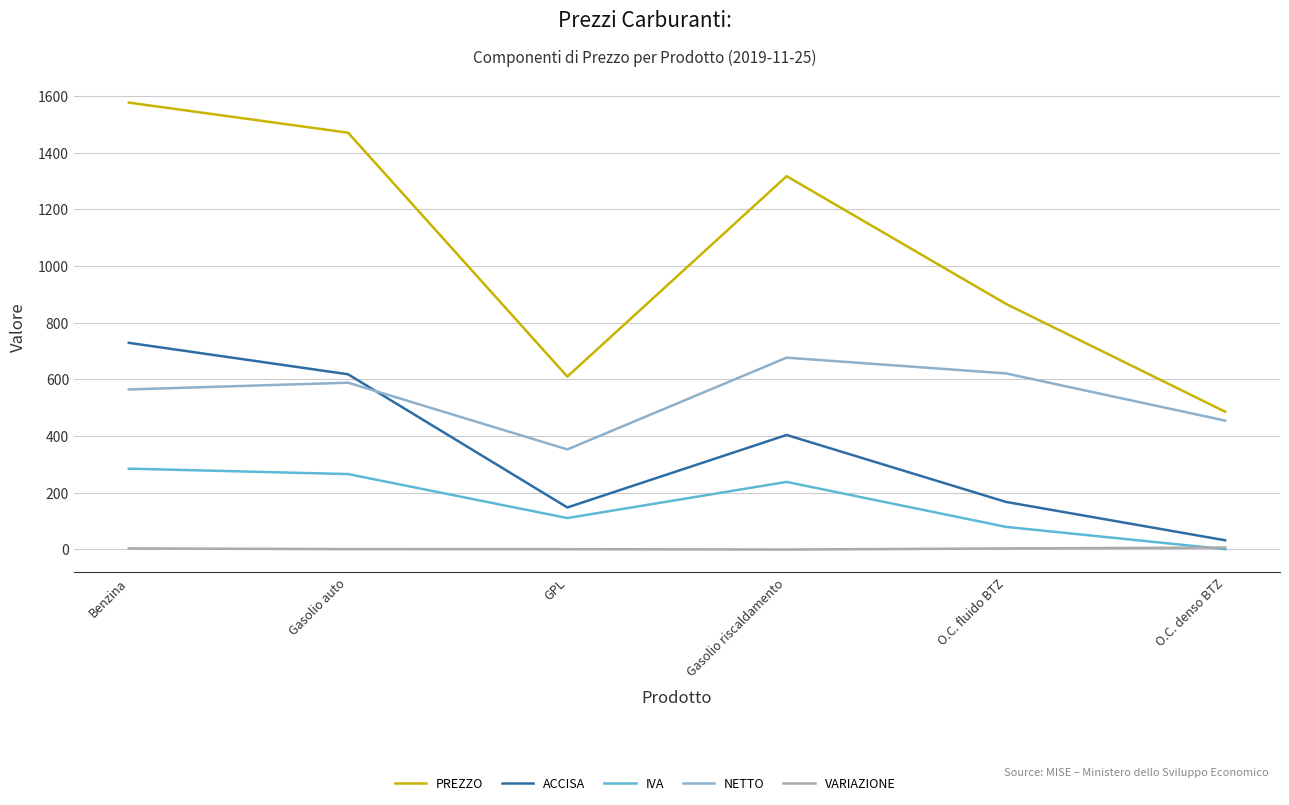

What is the sum of the ACCISA values at GPL and O.C. denso BTZ?

178.7